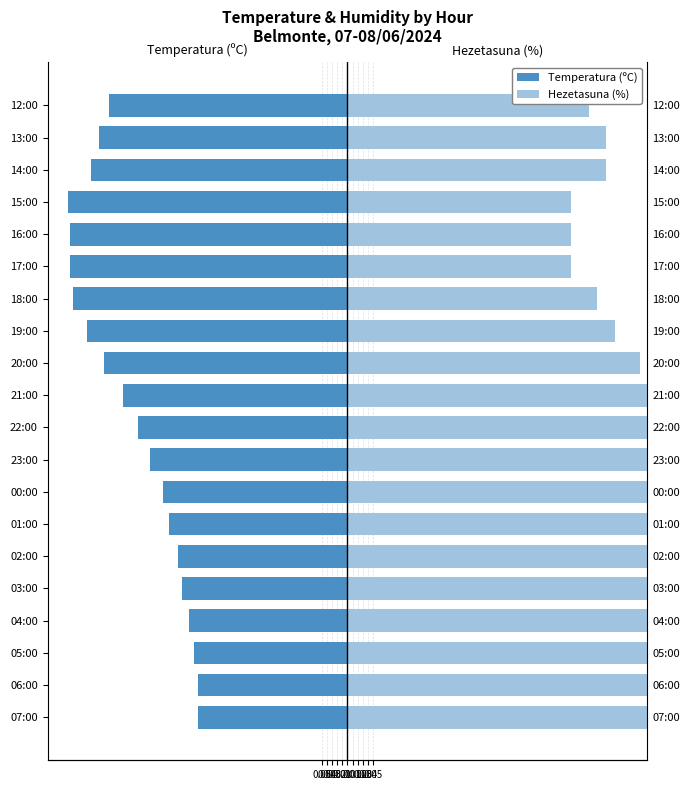

What is the smallest value displayed?

-0.5